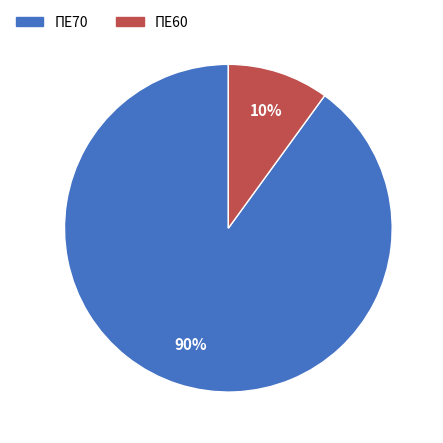

Is it true that ΠΕ70 is 99% of the pie?

False